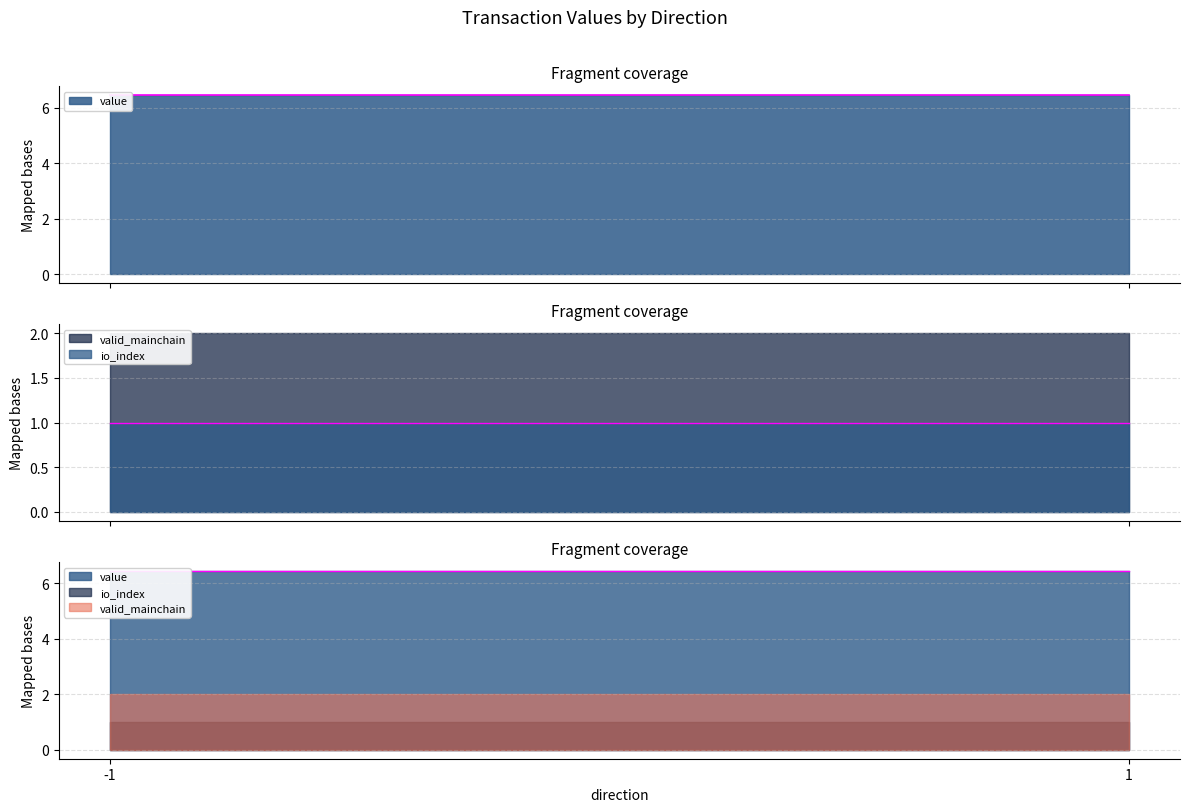

True or false: valid_mainchain and io_index intersect in this chart.

False